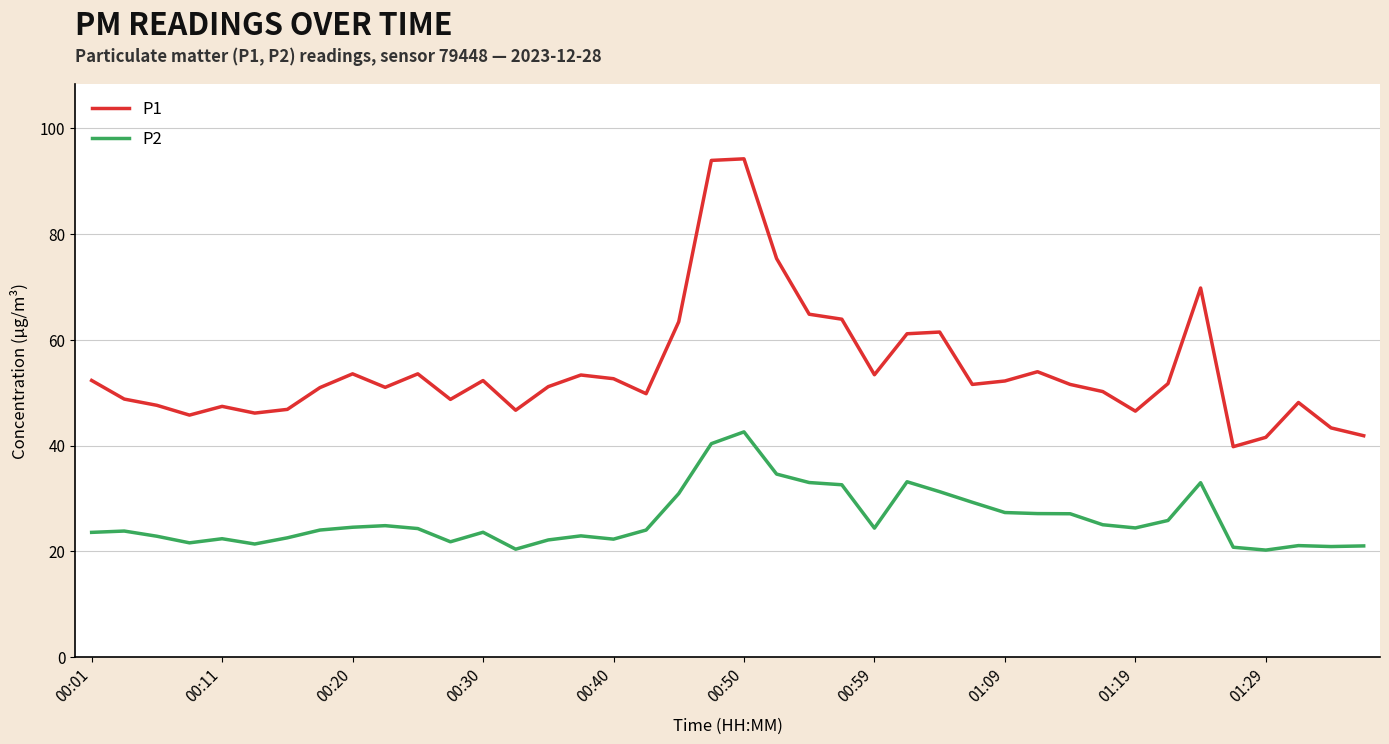

True or false: P2 and P1 intersect in this chart.

False